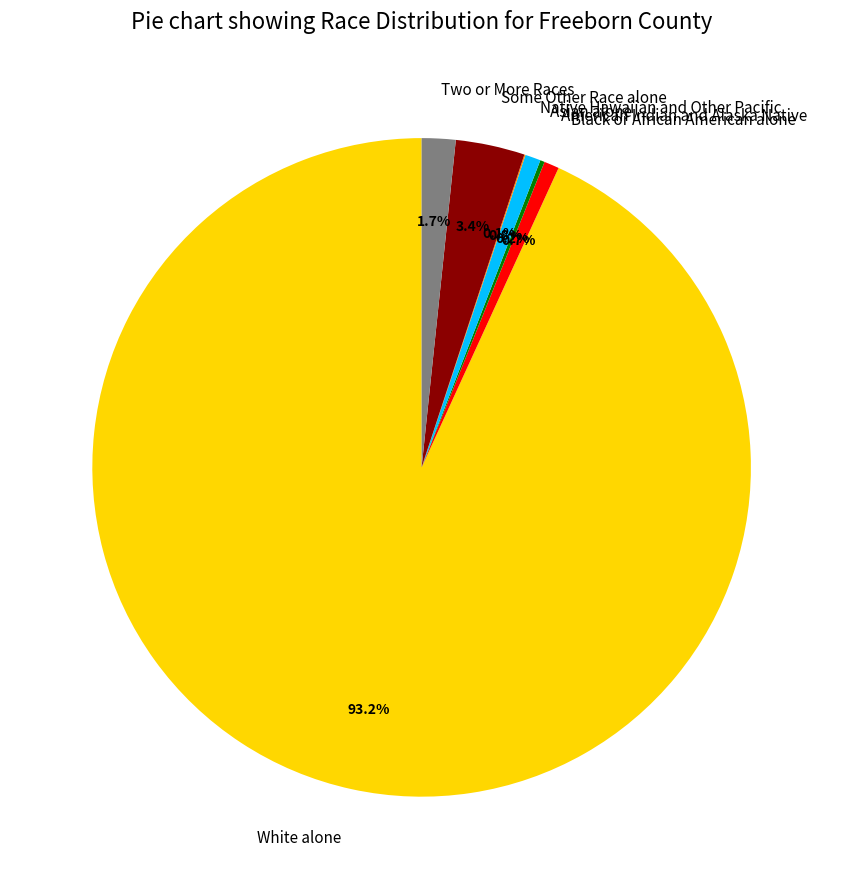

Is there a majority slice in this chart?

Yes